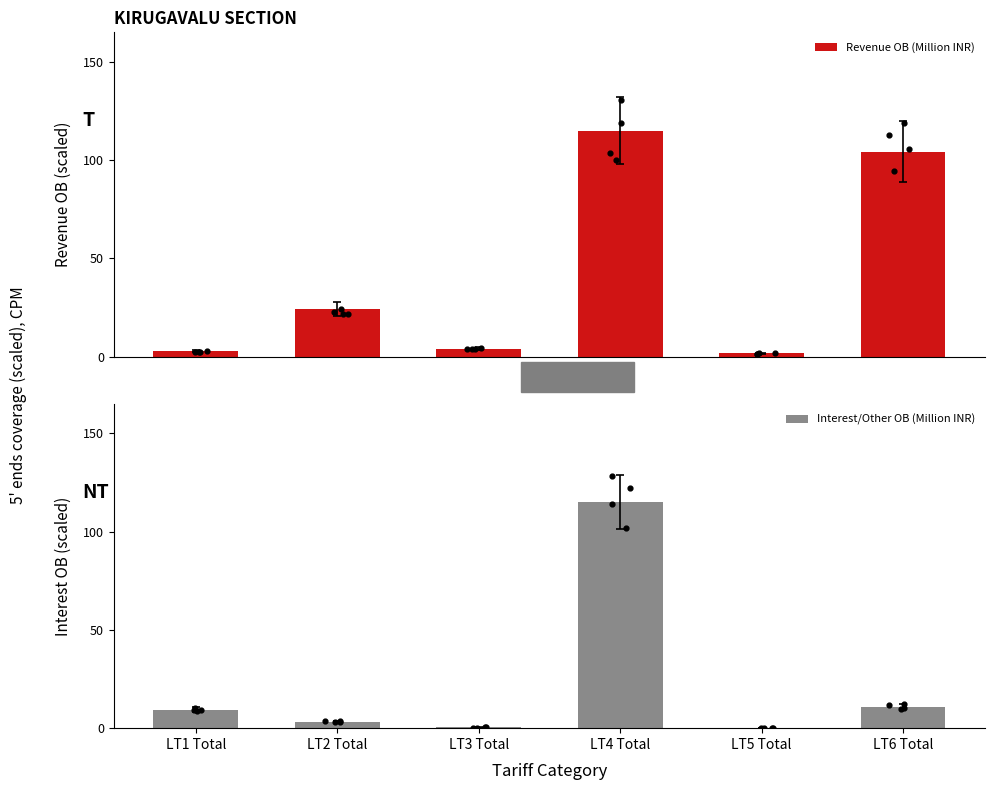

Which series has the largest Y range (max minus min)?

Interest/Other OB (Million INR)